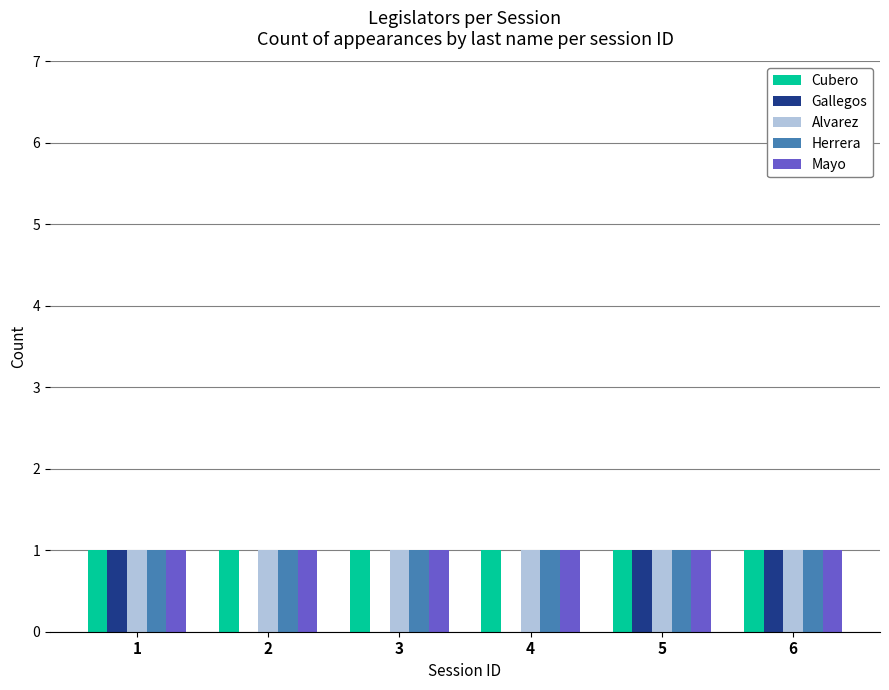

Reading left to right, transcribe all the data shown in this chart.

Cubero: 1	1	1	1	1	1
Gallegos: 1	0	0	0	1	1
Alvarez: 1	1	1	1	1	1
Herrera: 1	1	1	1	1	1
Mayo: 1	1	1	1	1	1